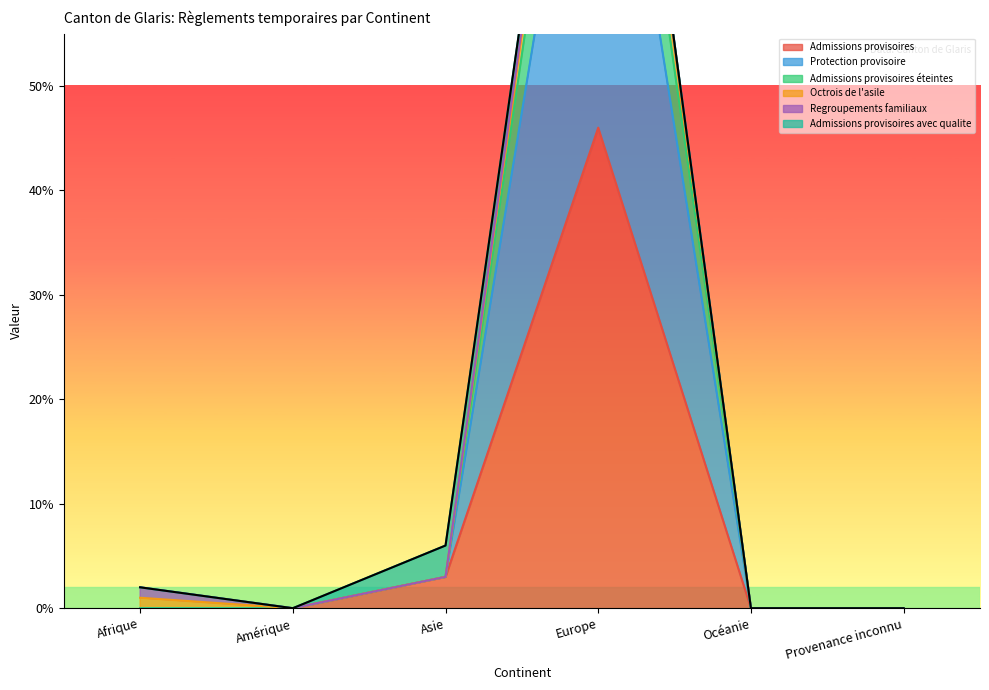

Which series has the largest range (max minus min)?

Protection provisoire